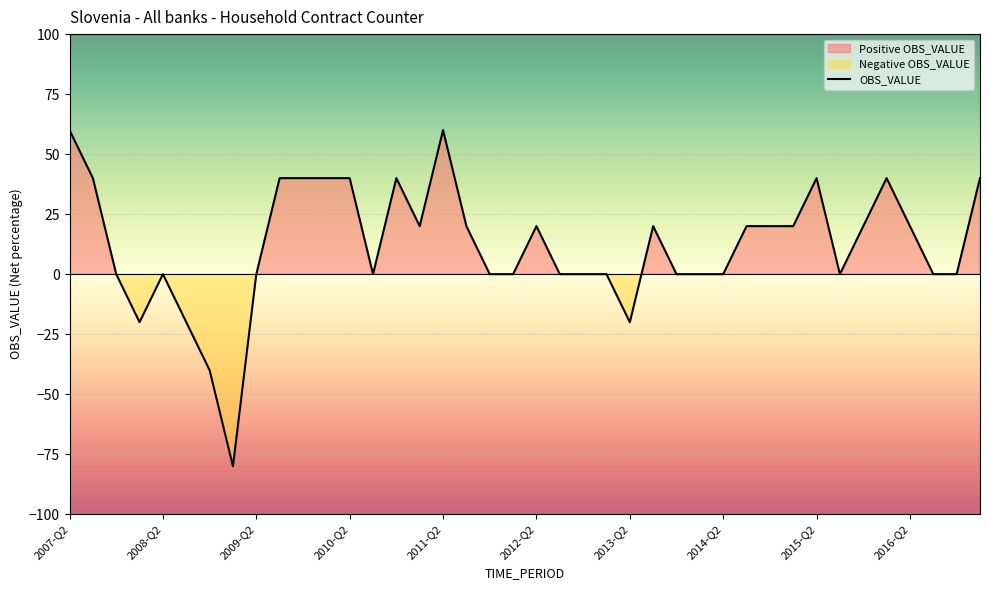

What is the highest value of the OBS_VALUE series?

60